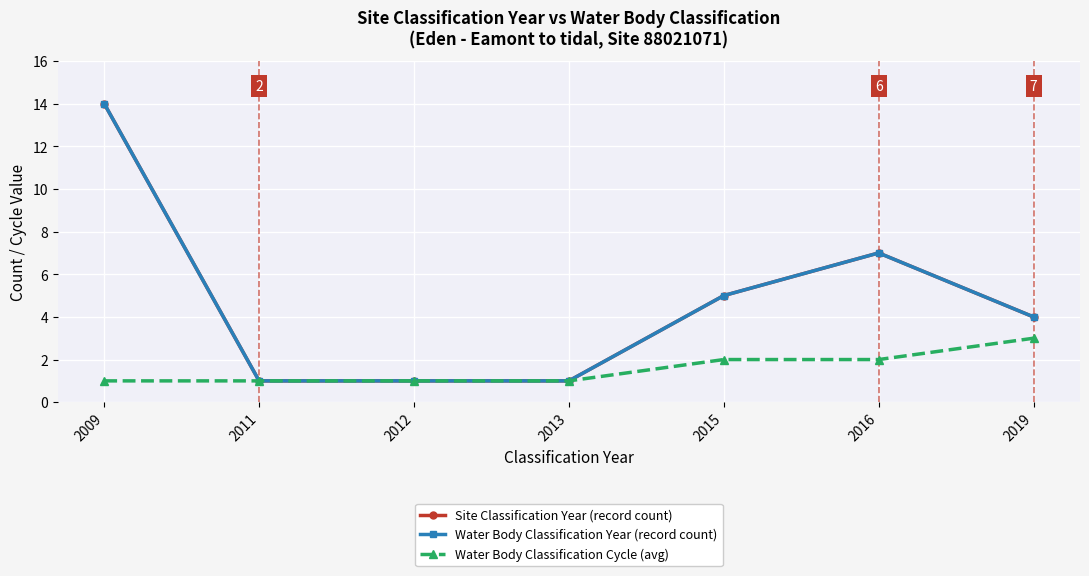

At which label does Water Body Classification Year (record count) reach its peak?

2009